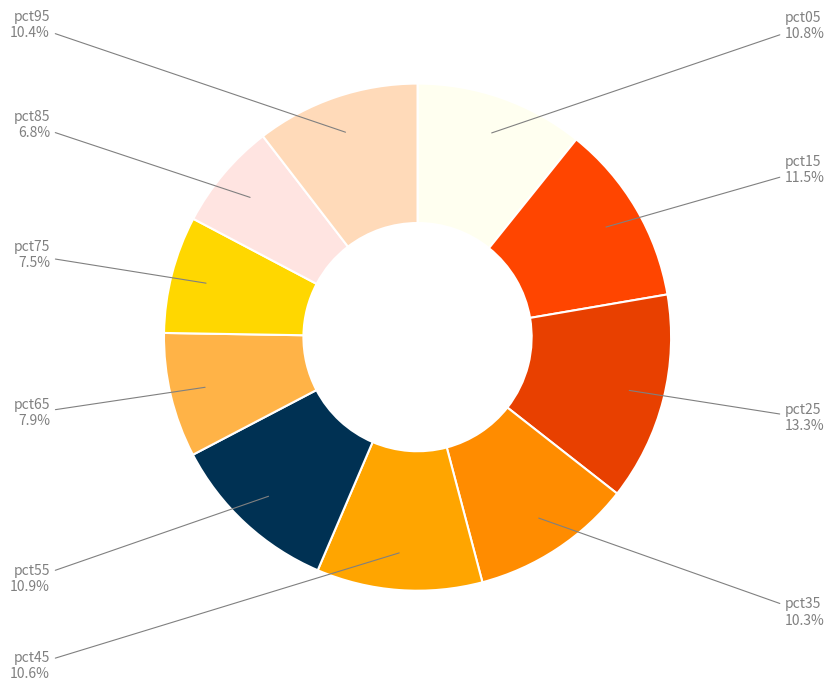

The pct65 slice represents 8% of the pie. True or false?

True